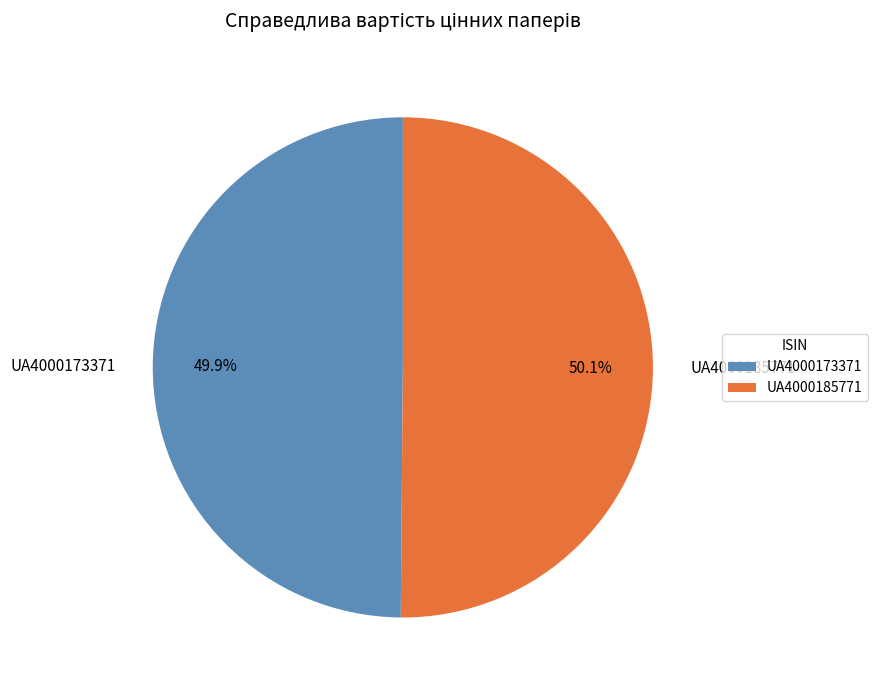

What percentage is the UA4000173371 slice, to the nearest percent?

50%